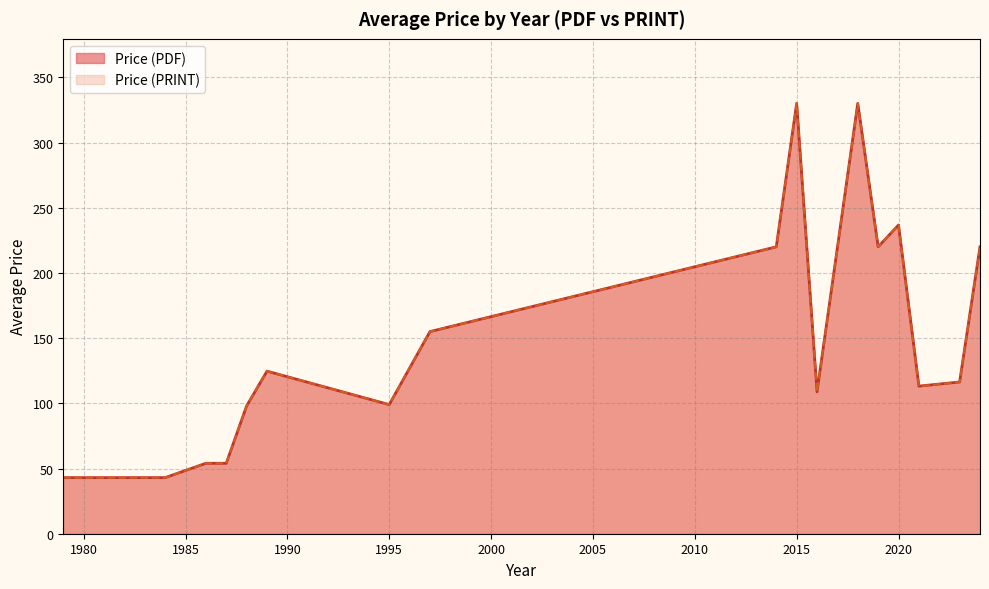

How many lines are shown in the chart?

2